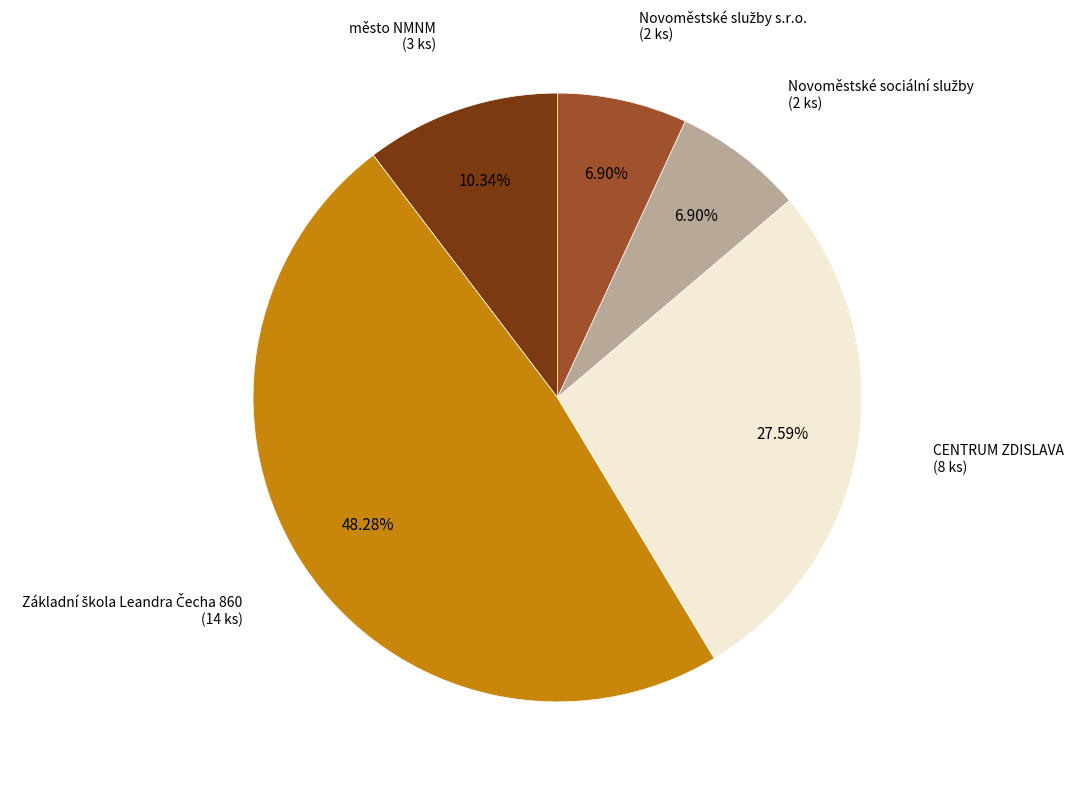

Is město NMNM the majority of the pie?

No